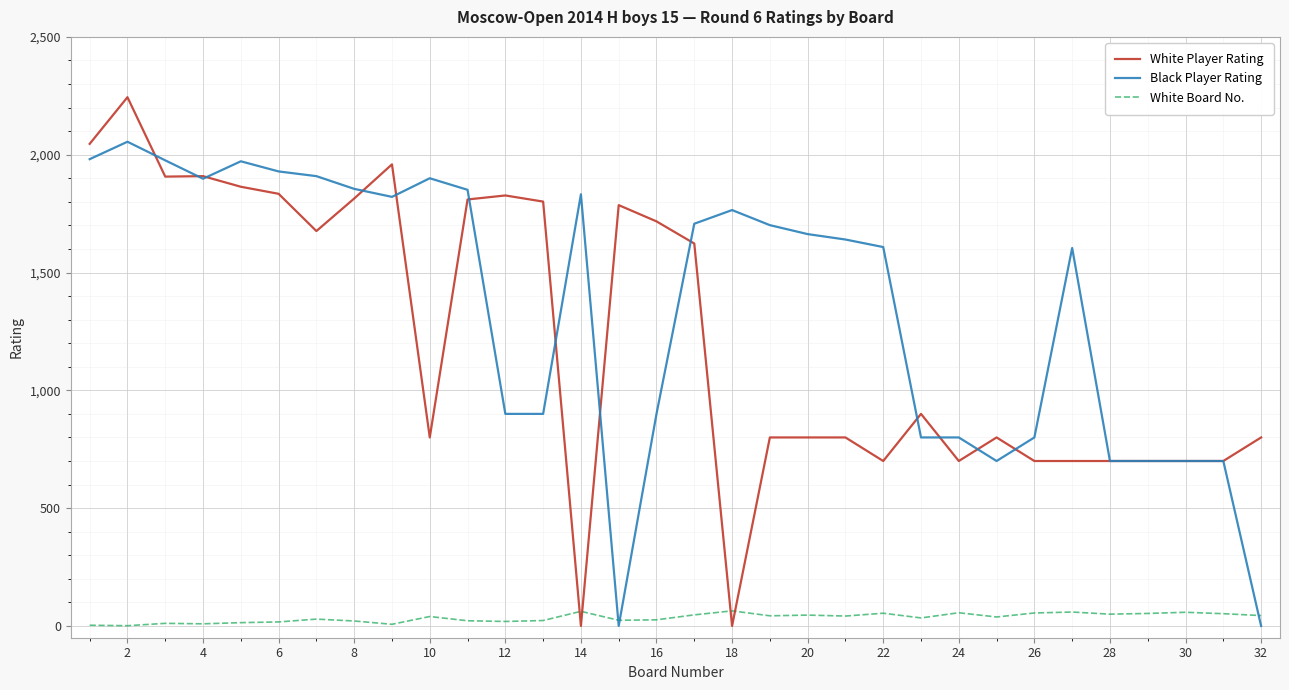

Which series has the widest spread of values?

White Player Rating